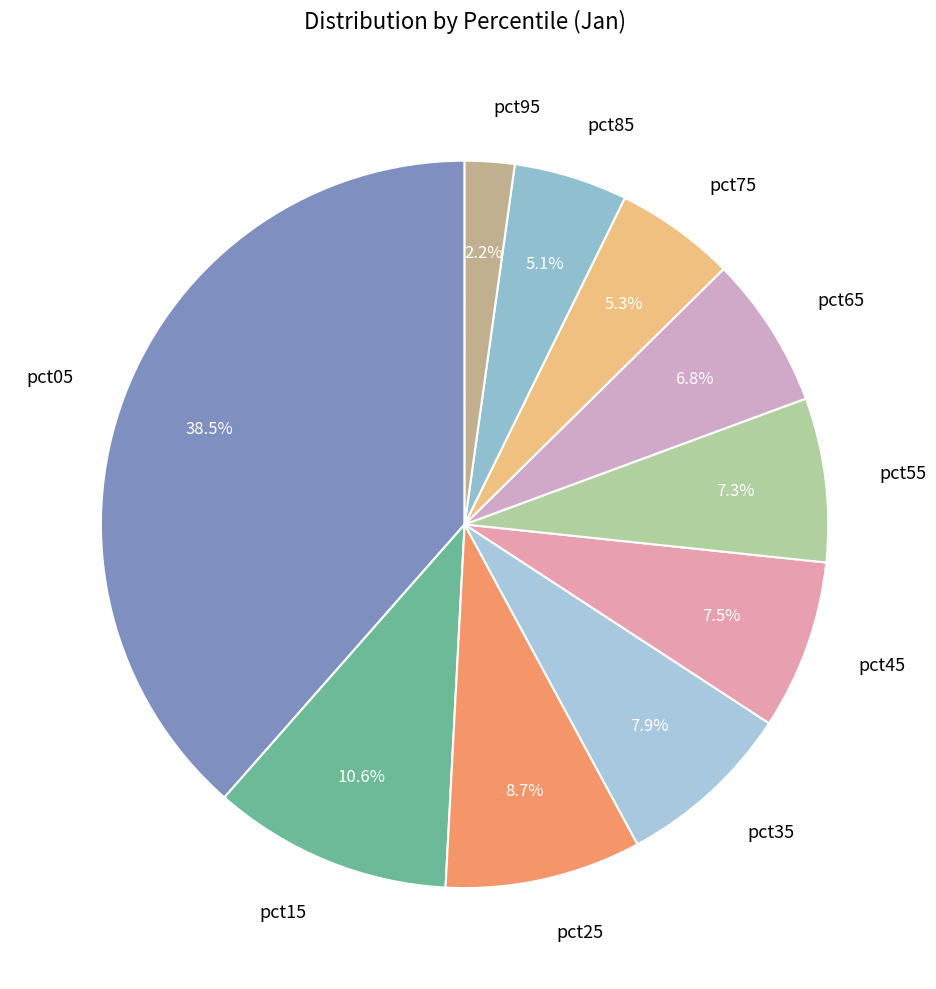

Between pct95 and pct35, which is larger?

pct35